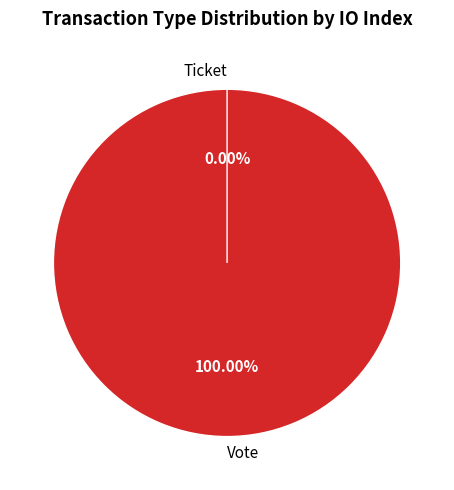

Which has a higher value, Vote or Ticket?

Vote